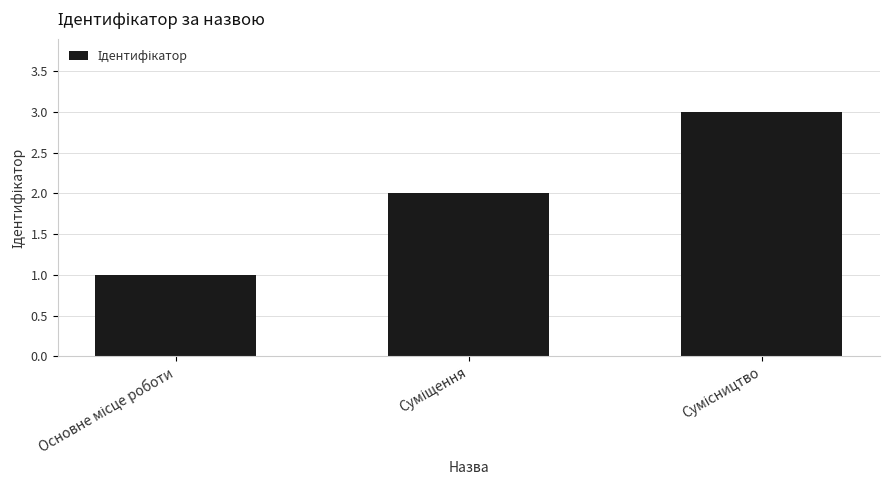

Are the bars horizontal?

No